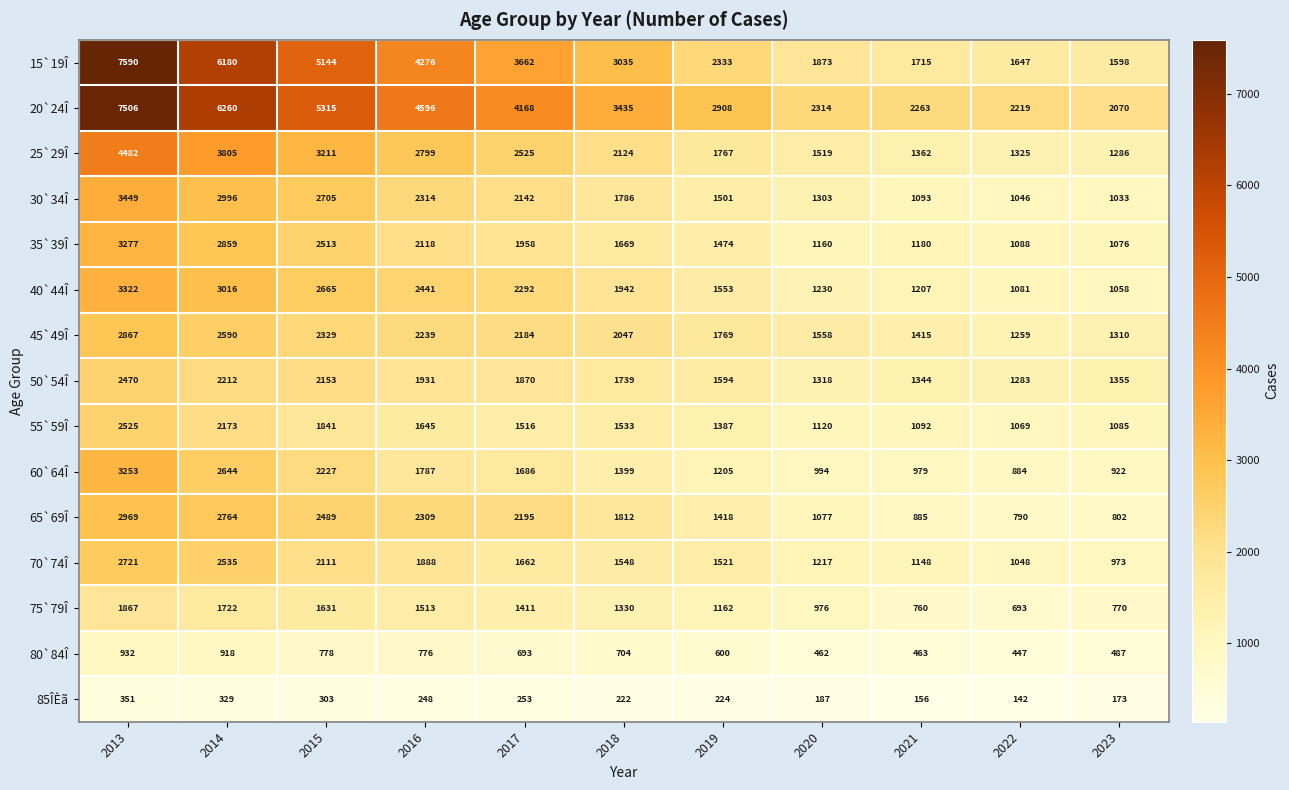

What is the minimum value for 35`39Î?

1076